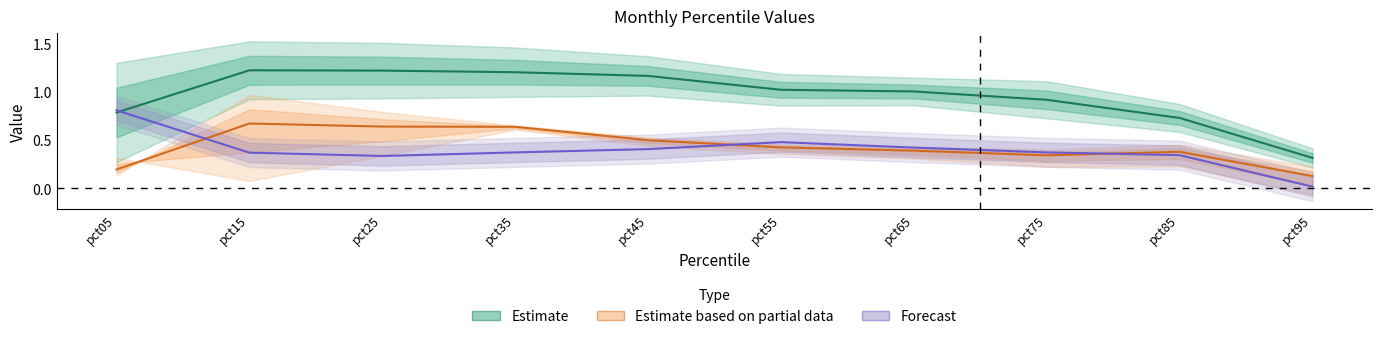

What is the difference between the maximum and minimum values in the Estimate series?

0.9